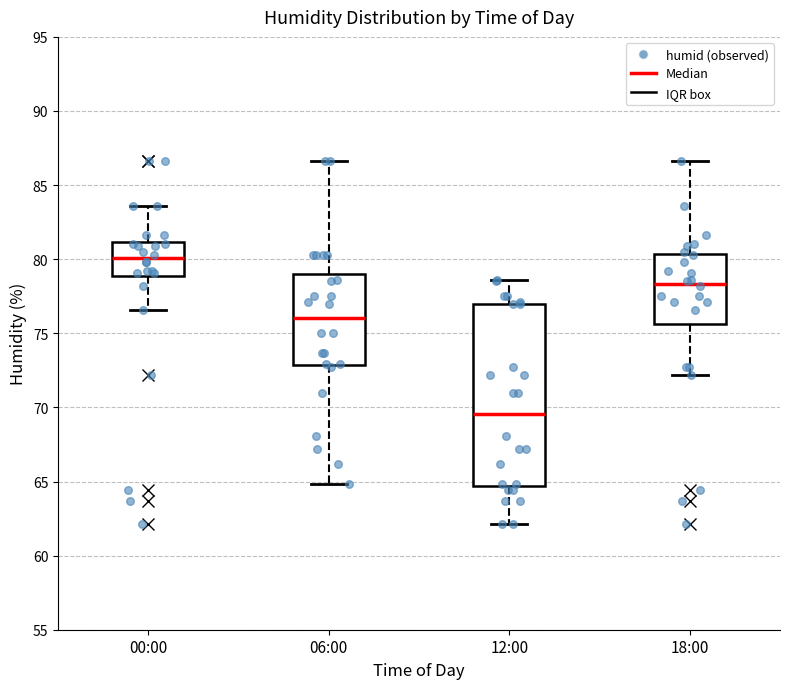

Reading left to right, transcribe this box plot: for each box, give where its median line is, the range the box spans, and where its two whiskers end, as read against the y-axis. The values are not printed on the chart, so give them approximately, as read against the axis.

00:00: median 80.0, box 79.0 to 81.0, whiskers 76.5 to 83.5
06:00: median 76.0, box 73.0 to 79.0, whiskers 65.0 to 86.5
12:00: median 69.5, box 64.5 to 77.0, whiskers 62.0 to 78.5
18:00: median 78.5, box 75.5 to 80.5, whiskers 72.0 to 86.5